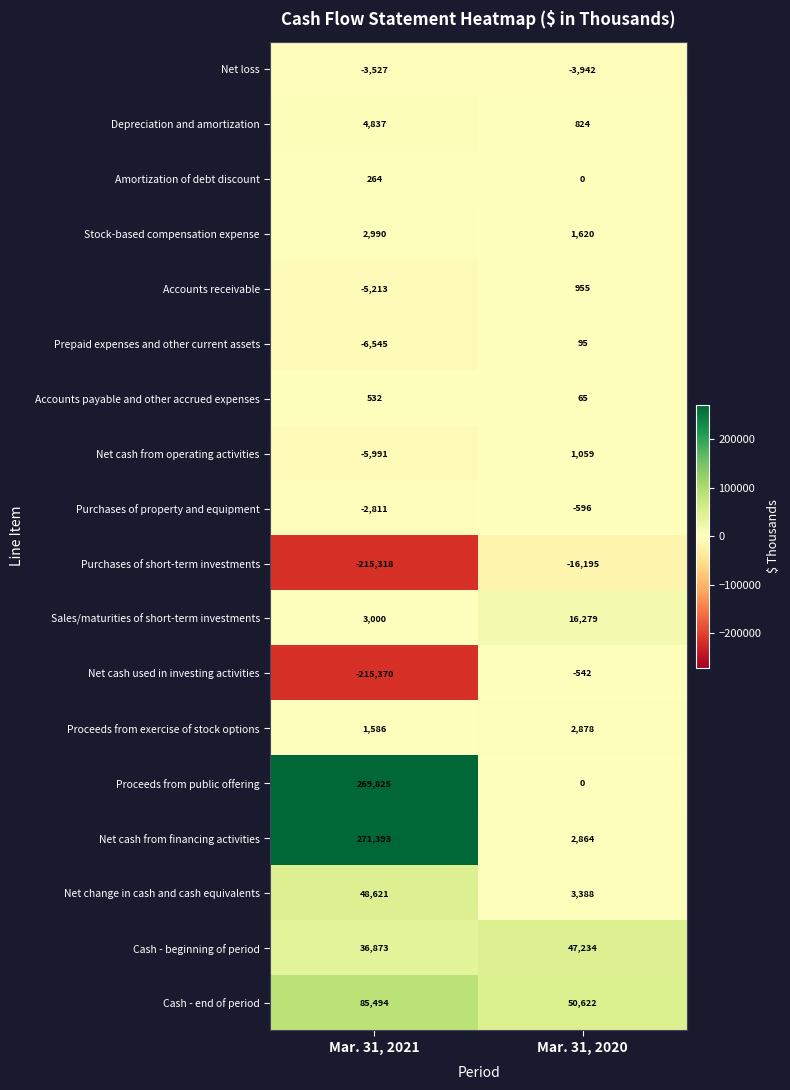

What is the sum of the Prepaid expenses and other current assets values at Mar. 31, 2020 and Mar. 31, 2021?

-6450